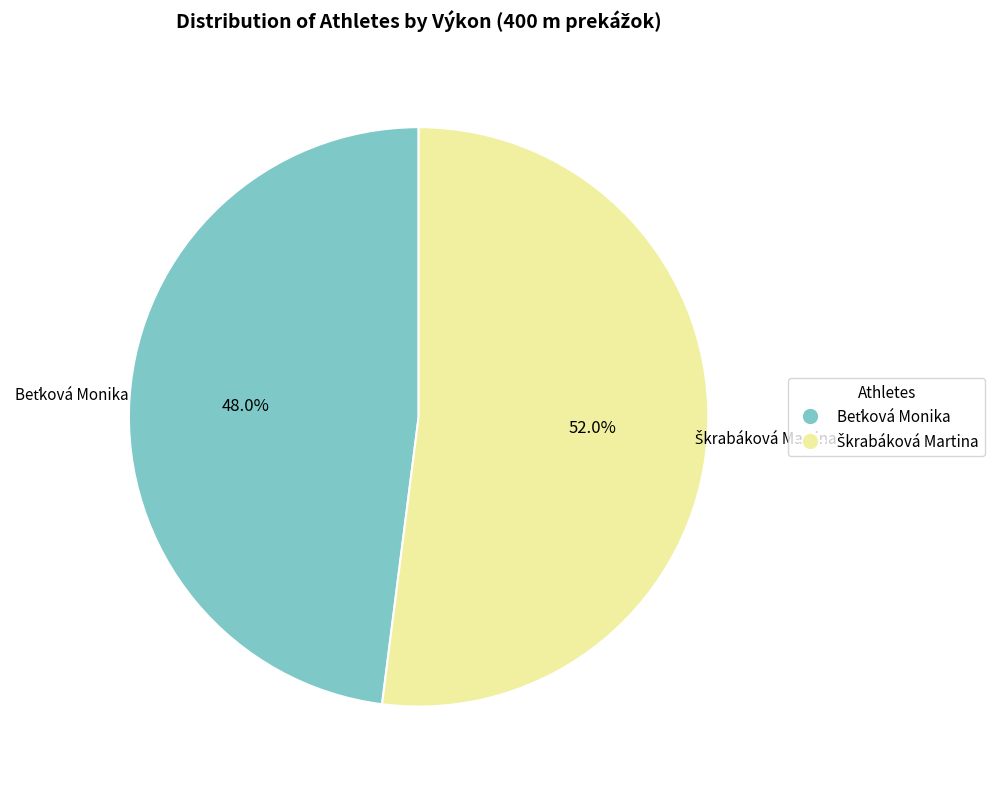

Is Škrabáková Martina the majority of the pie?

Yes